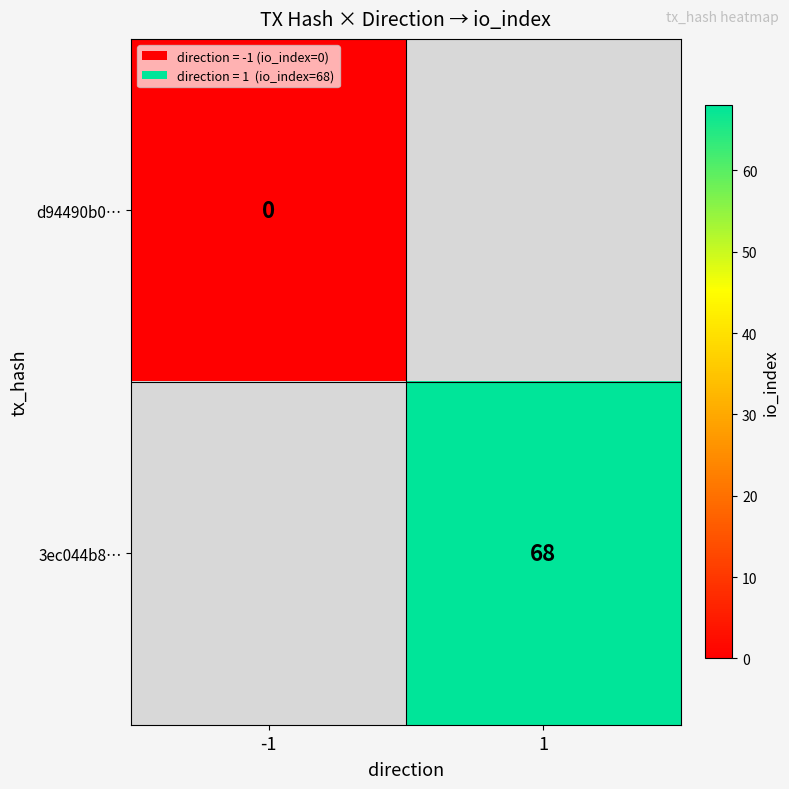

Is the value of d94490b0… at -1 greater than the value of 3ec044b8… at 1?

No